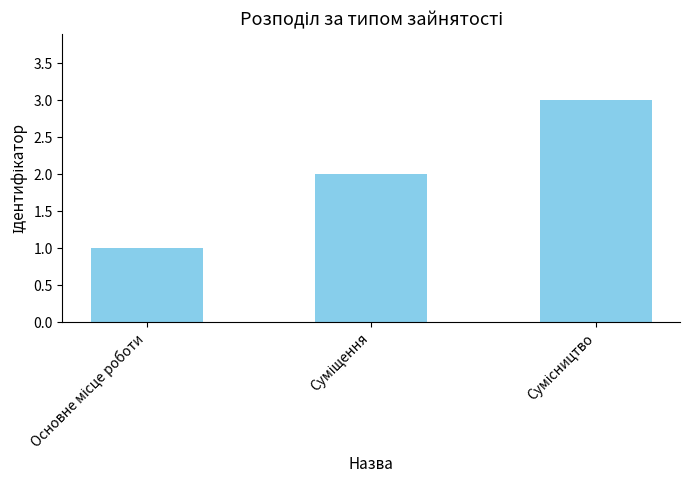

What is the sum of all values?

6